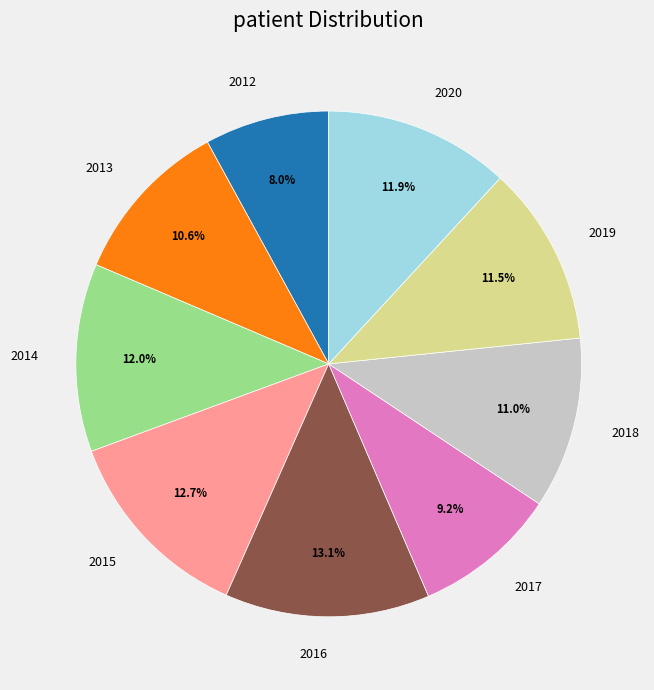

To the nearest percent, what is the difference between the largest and smallest slice percentages?

5%